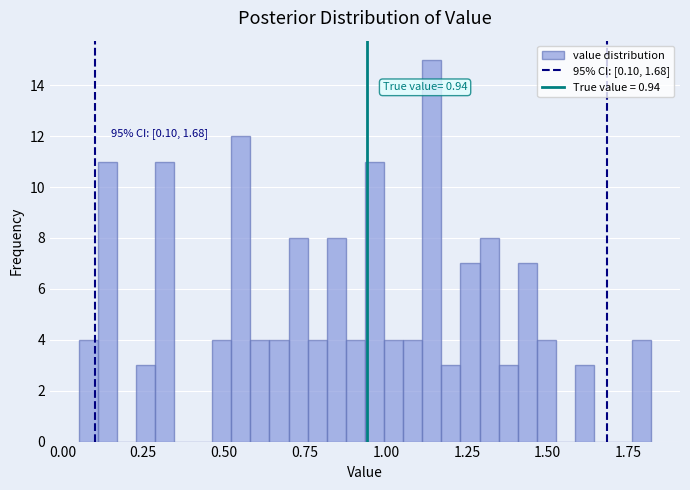

Around what value on the x-axis is the tallest bar? Give the approximate position of its centre, as read against the axis.

1.15